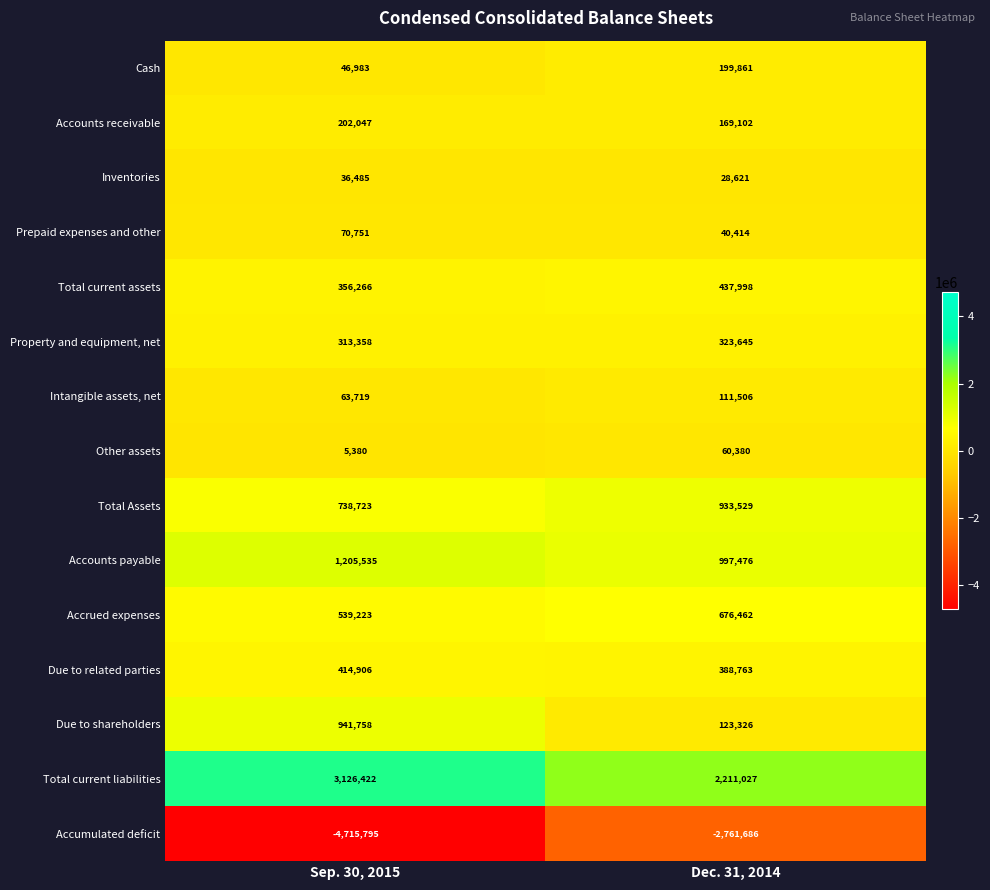

Rank the series at Sep. 30, 2015 from lowest to highest value.

Accumulated deficit, Other assets, Inventories, Cash, Intangible assets, net, Prepaid expenses and other, Accounts receivable, Property and equipment, net, Total current assets, Due to related parties, Accrued expenses, Total Assets, Due to shareholders, Accounts payable, Total current liabilities